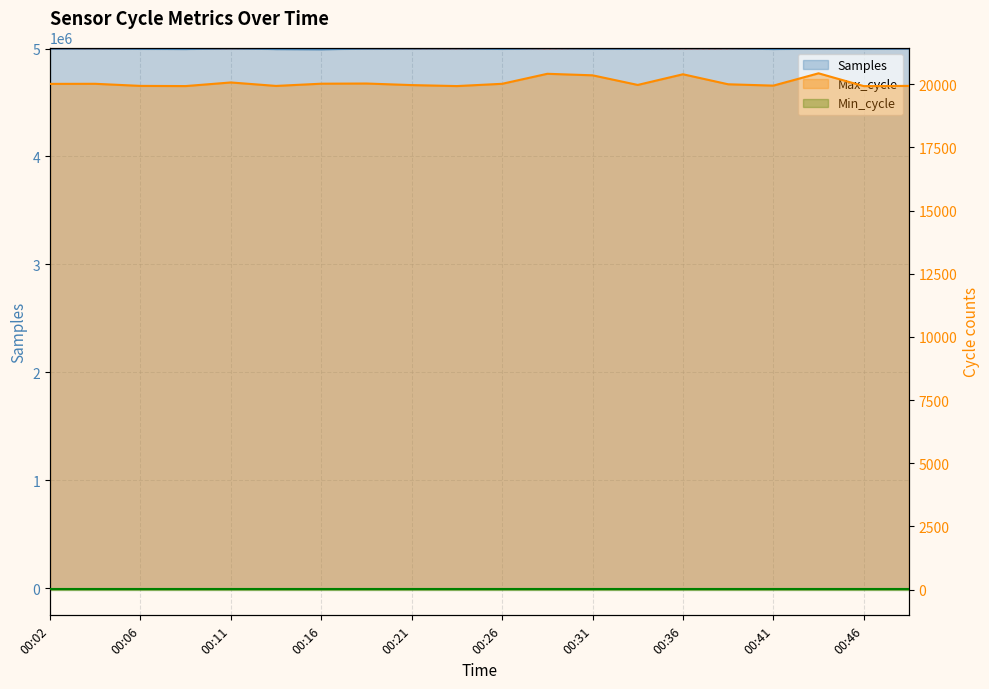

Where is the first local maximum for Samples?

00:04